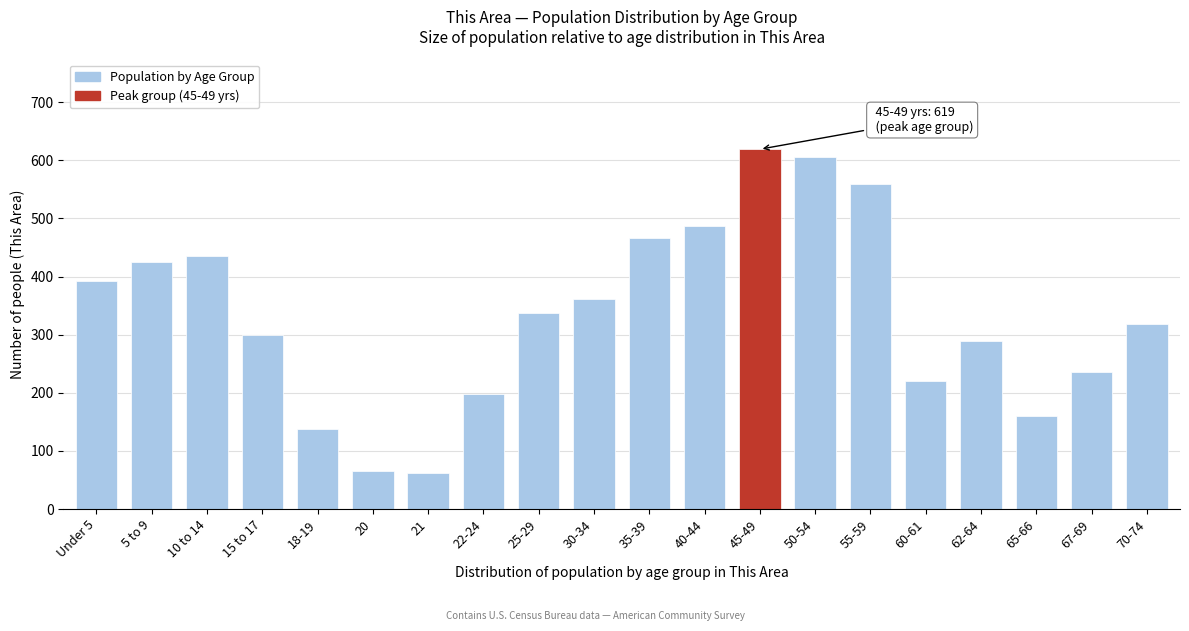

What is the greatest value displayed?

619